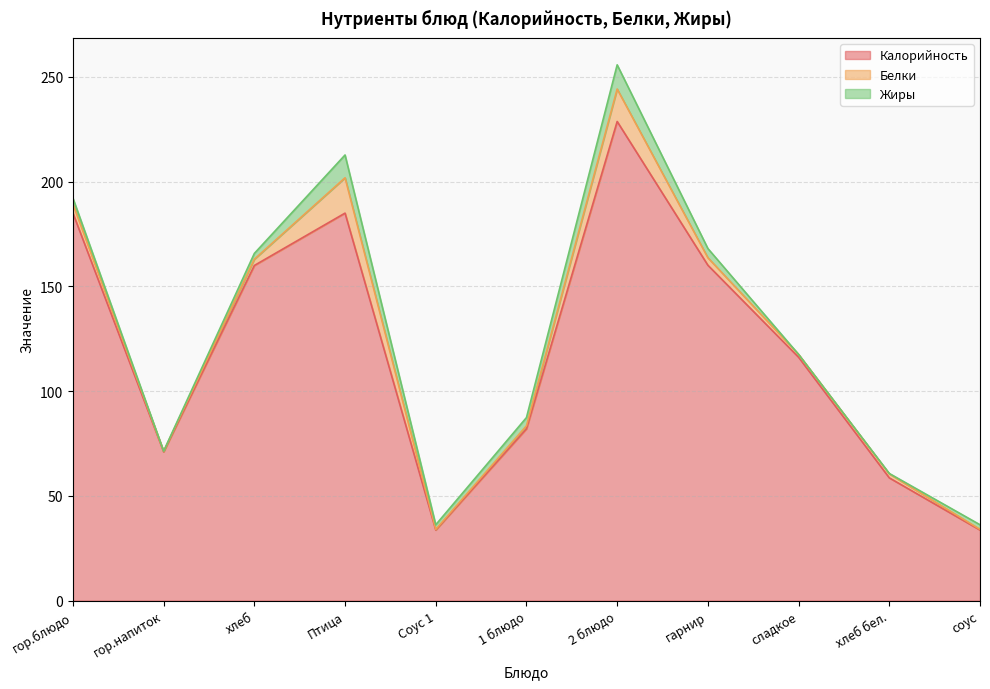

In Калорийность, how many points are lower than both neighbors (excluding endpoints)?

2